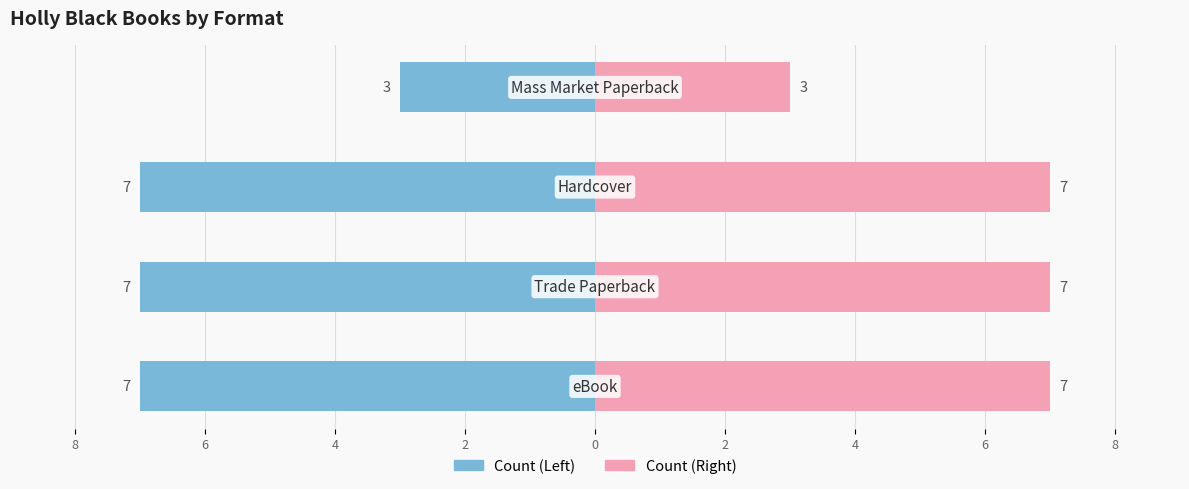

Does the chart contain stacked bars?

No